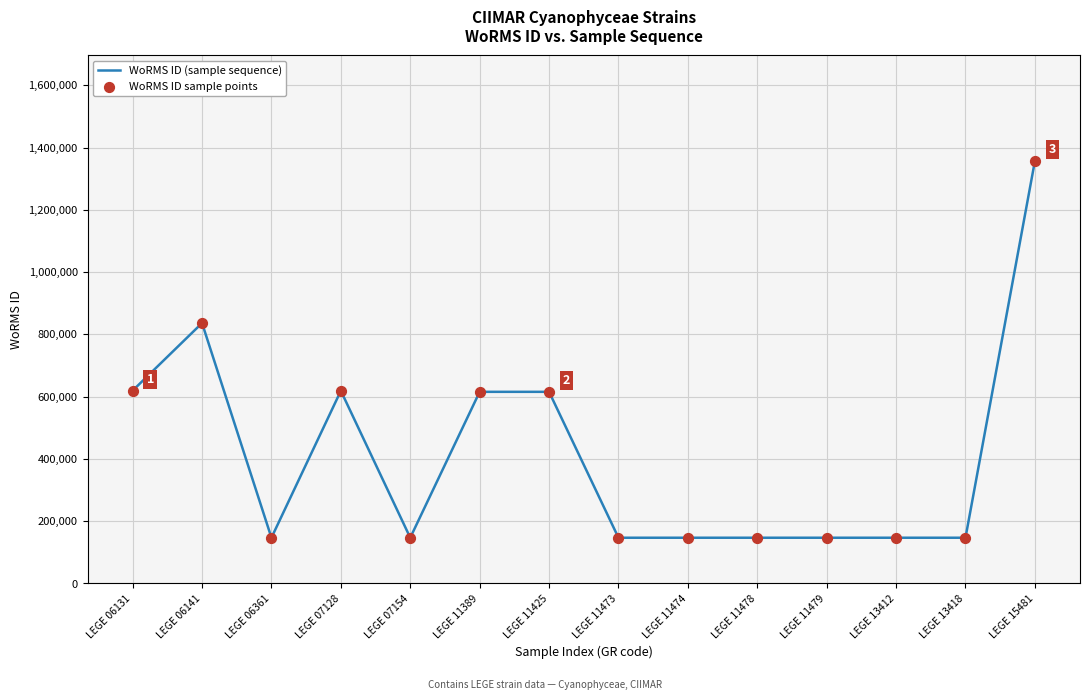

What is the difference between the maximum and minimum values?

1209902